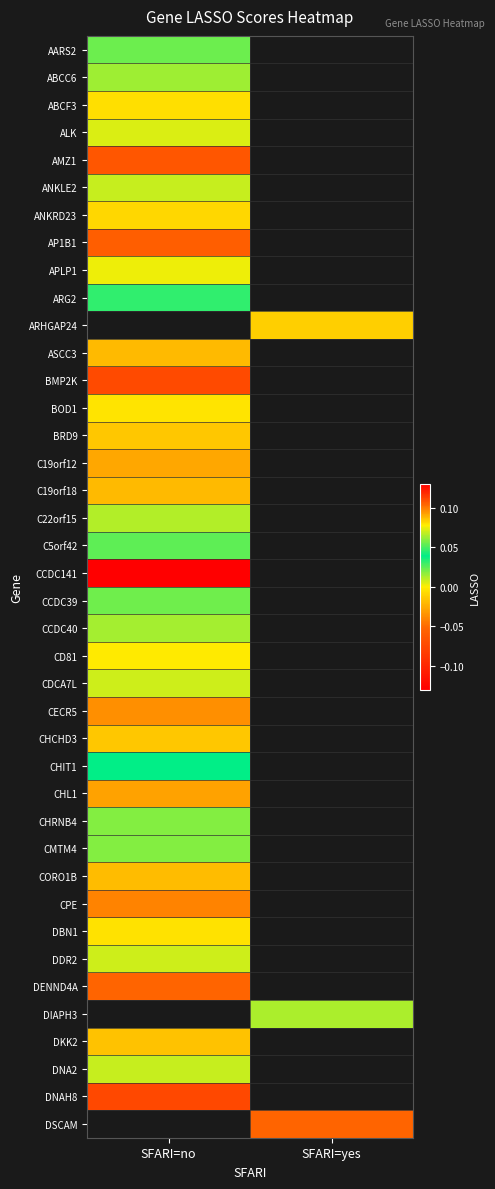

What is the minimum value shown in the chart?

-0.1